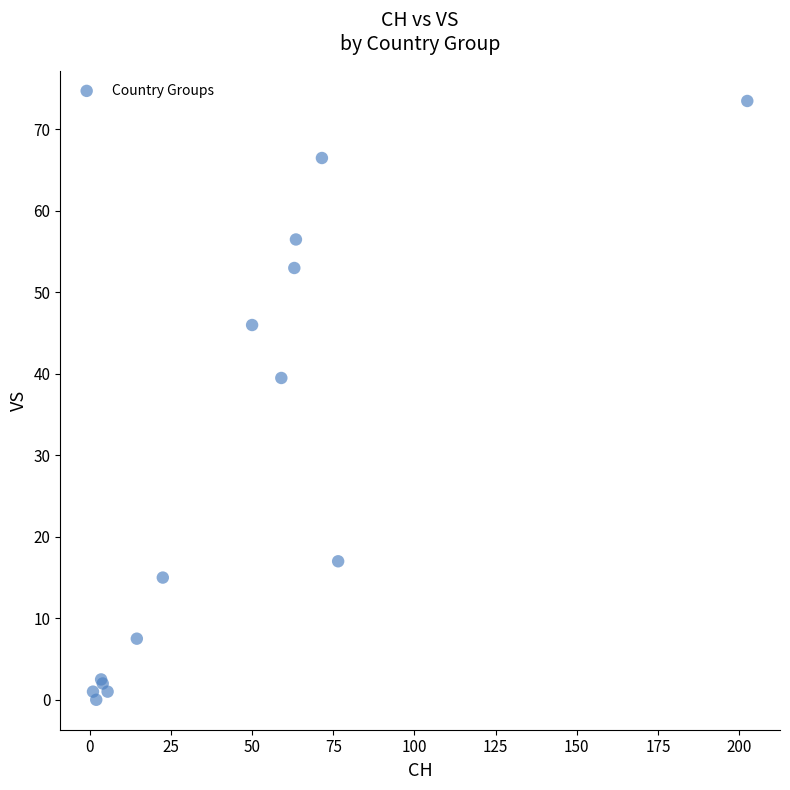

What Y value in the scatter plot is closest to 36?

39.5